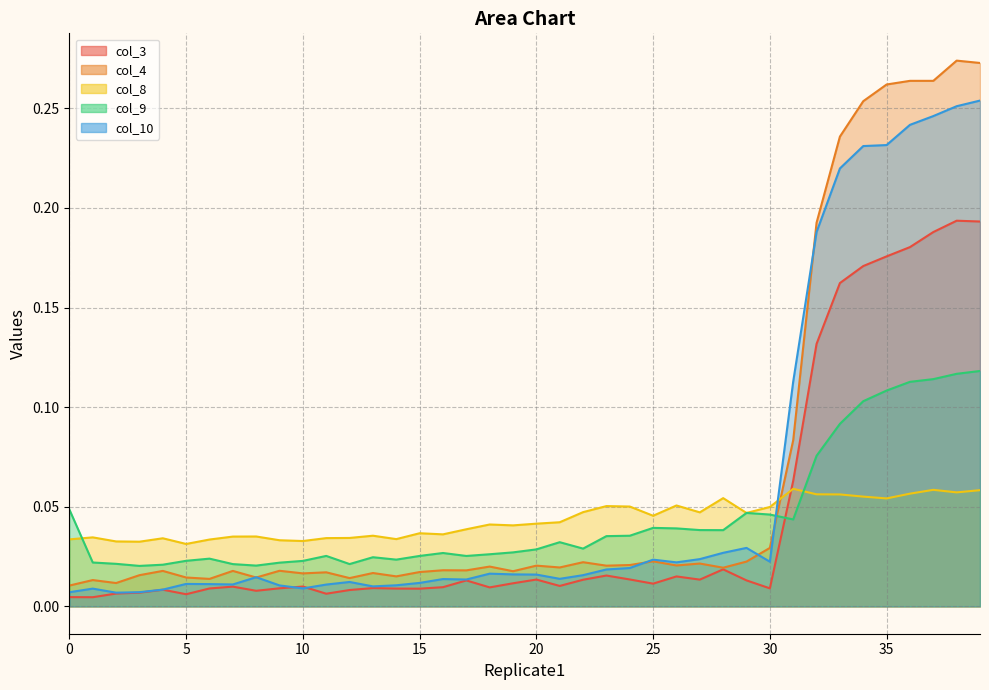

Where is the first local minimum for col_8?

3